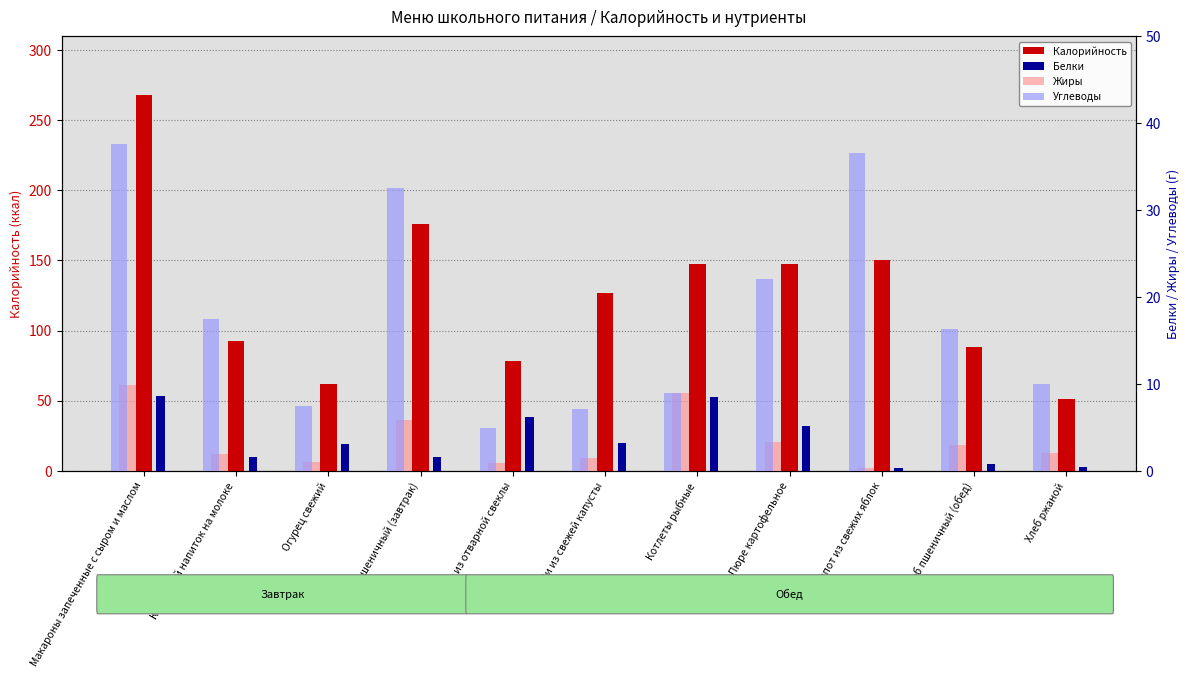

Between Компот из свежих яблок and Щи из свежей капусты, which is larger?

Компот из свежих яблок